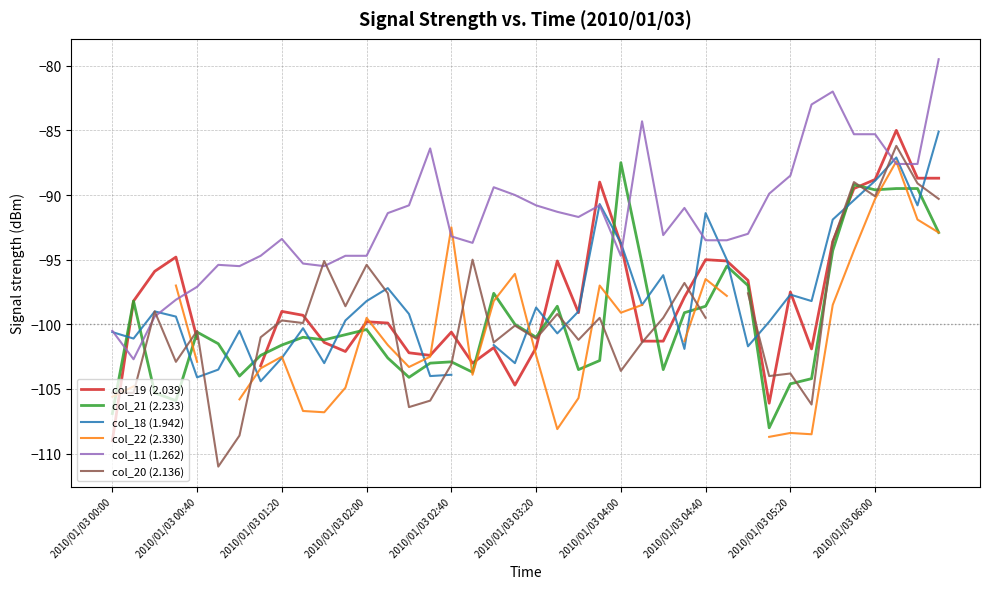

What is the total value across all series at 37?

-522.8